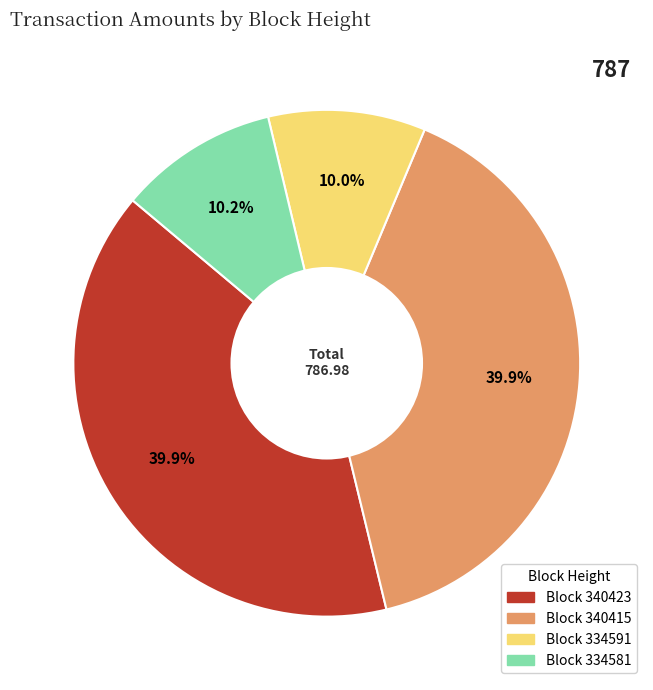

To the nearest percent, what is the average slice percentage?

25%